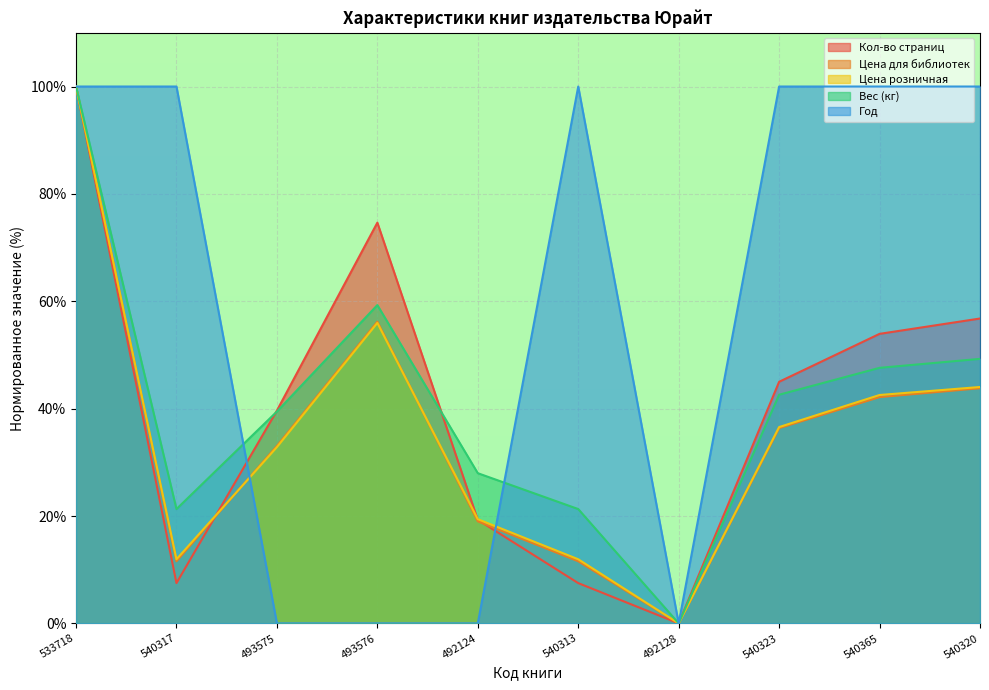

The Год series shows 172.4 at 540320. True or false?

False